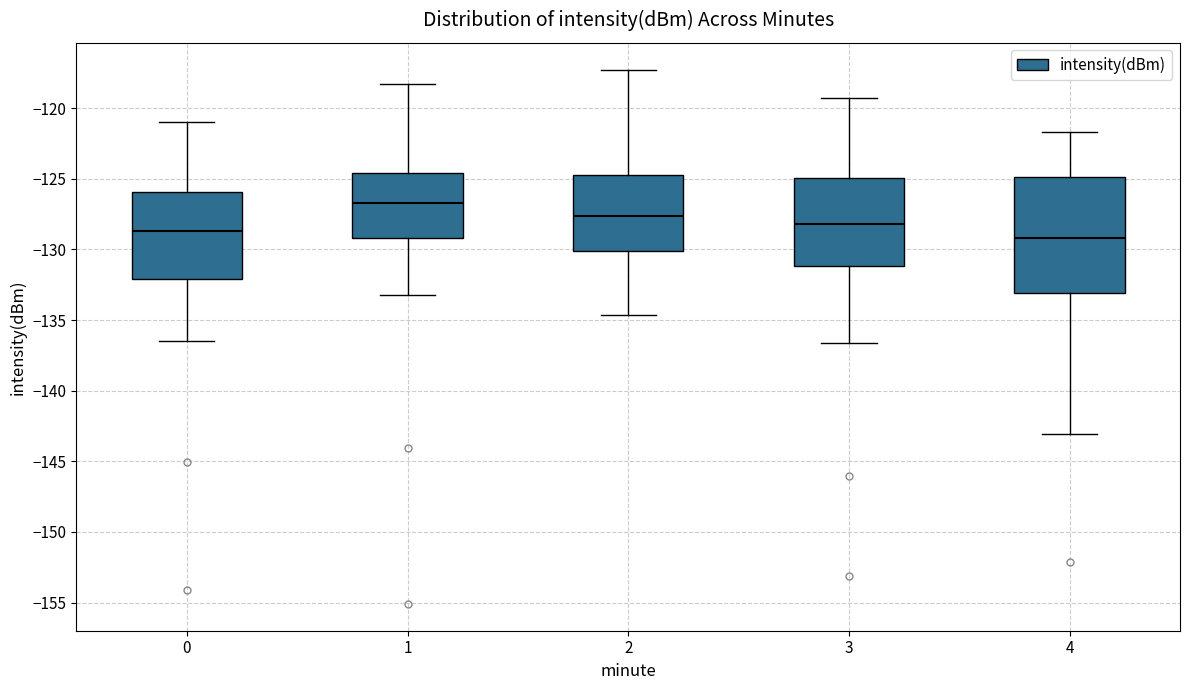

Reading left to right, read every box against the y-axis: the position of its median line, the range the box covers, and the ends of its whiskers. The values are not printed on the chart, so give them approximately, as read against the axis.

0: median -128.5, box -132.0 to -126.0, whiskers -136.5 to -121.0
1: median -126.5, box -129.0 to -124.5, whiskers -133.0 to -118.5
2: median -127.5, box -130.0 to -124.5, whiskers -134.5 to -117.5
3: median -128.0, box -131.0 to -125.0, whiskers -136.5 to -119.5
4: median -129.0, box -133.0 to -125.0, whiskers -143.0 to -121.5